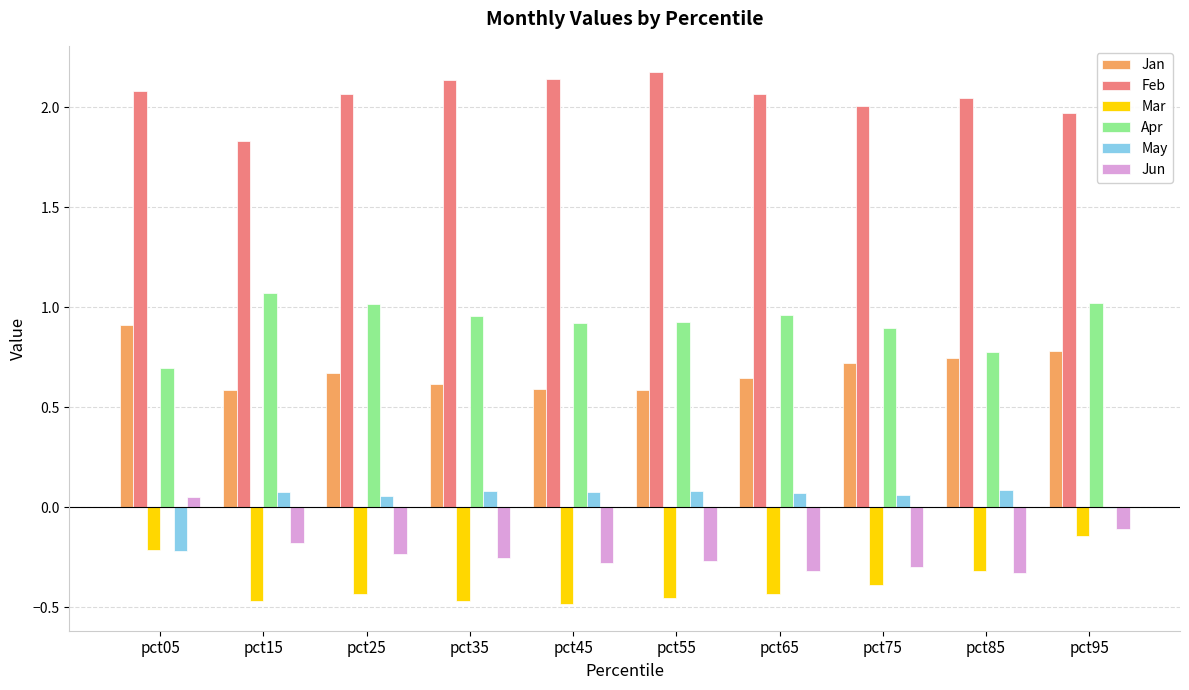

What is the sum of all Feb values?

20.5